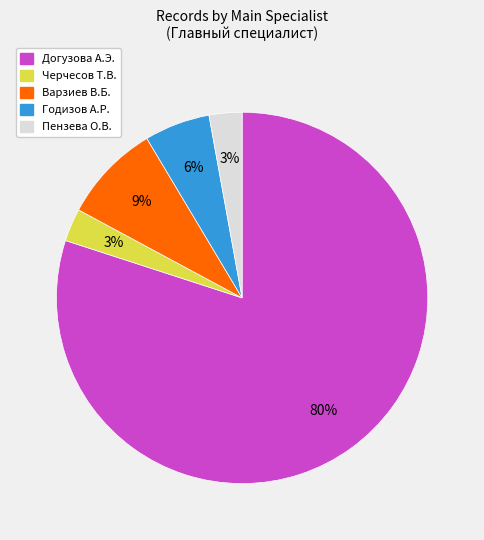

To the nearest percent, what is the average slice percentage?

20%